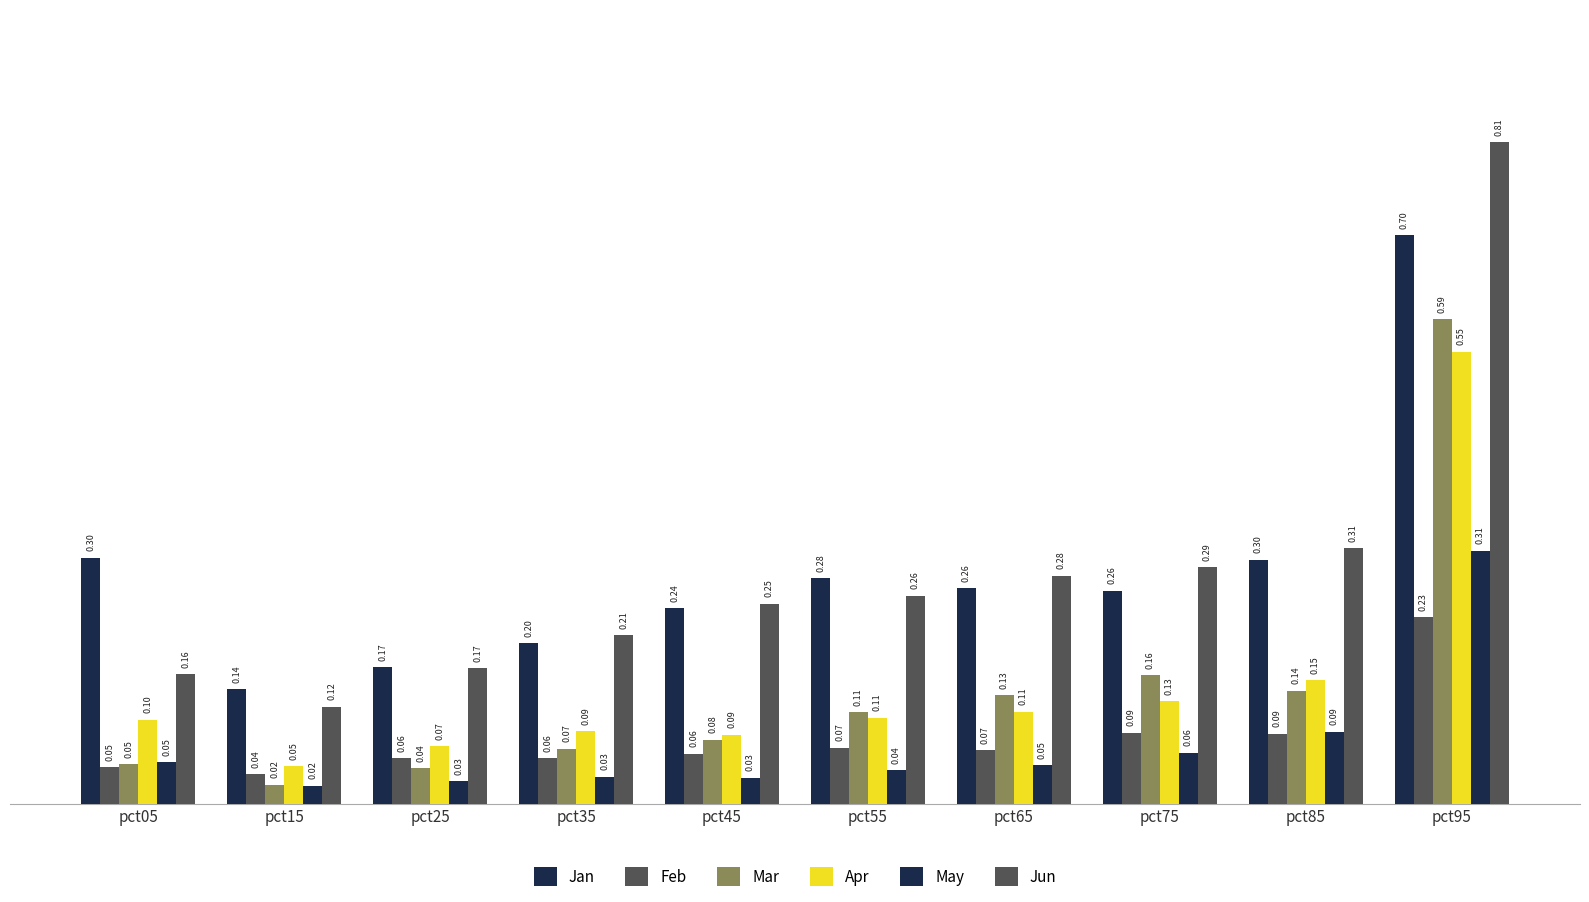

Count the number of categories in the chart.

10